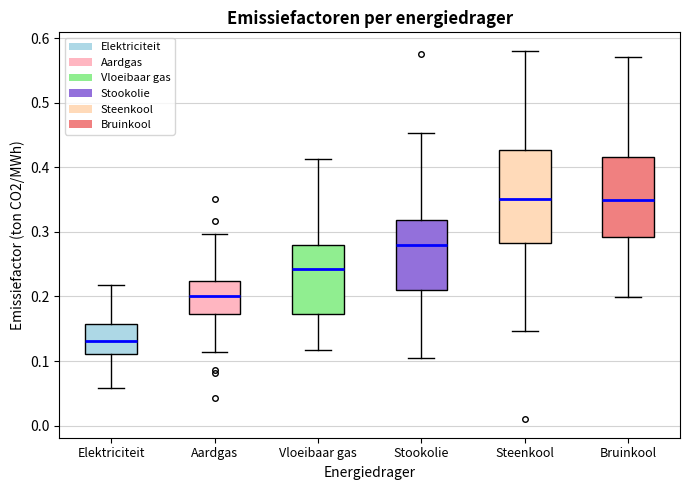

Where is the lower edge of the box for Elektriciteit on the y-axis? The values are not printed on the chart, so give them approximately, as read against the axis.

0.11